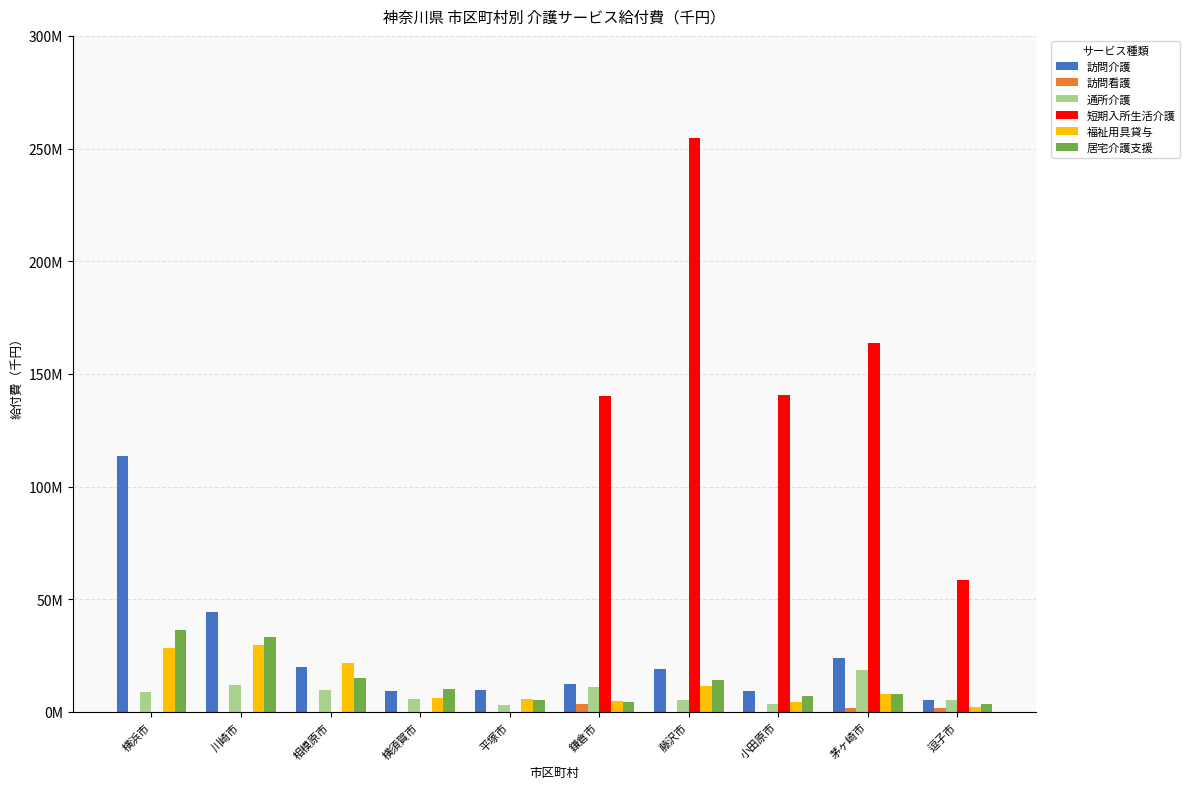

What are all the series names shown in the legend?

訪問介護, 訪問看護, 通所介護, 短期入所生活介護, 福祉用具貸与, 居宅介護支援